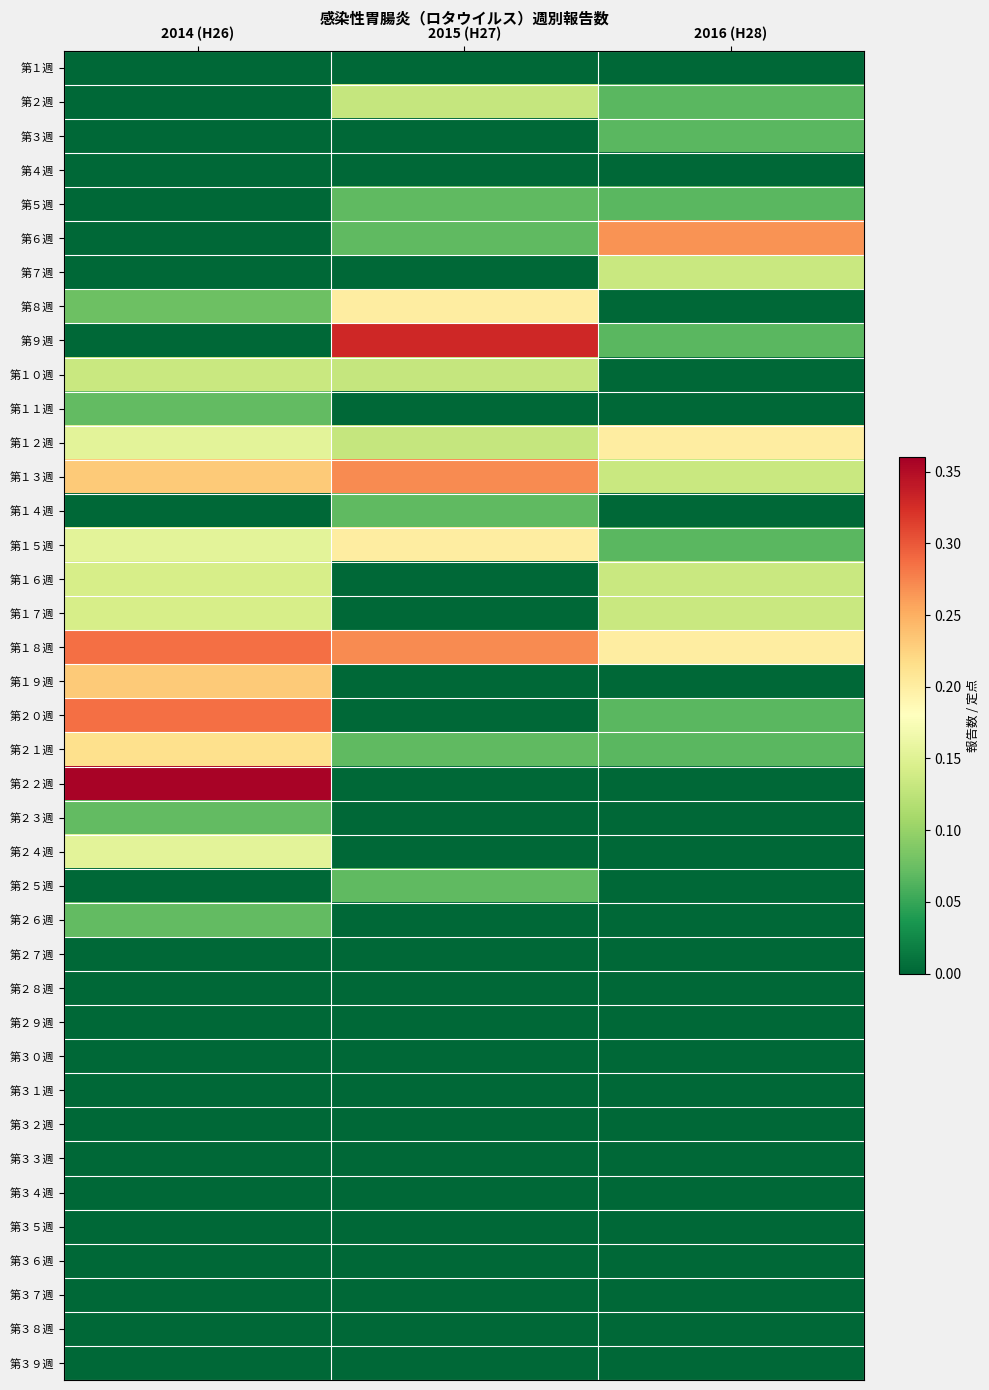

List the series in order of their peak value, lowest first.

第１週, 第４週, 第２７週, 第２８週, 第２９週, 第３０週, 第３１週, 第３２週, 第３３週, 第３４週, 第３５週, 第３６週, 第３７週, 第３８週, 第３９週, 第３週, 第５週, 第１４週, 第２５週, 第１１週, 第２３週, 第２６週, 第２週, 第７週, 第１０週, 第１６週, 第１７週, 第２４週, 第８週, 第１２週, 第１５週, 第２１週, 第１９週, 第６週, 第１３週, 第１８週, 第２０週, 第９週, 第２２週